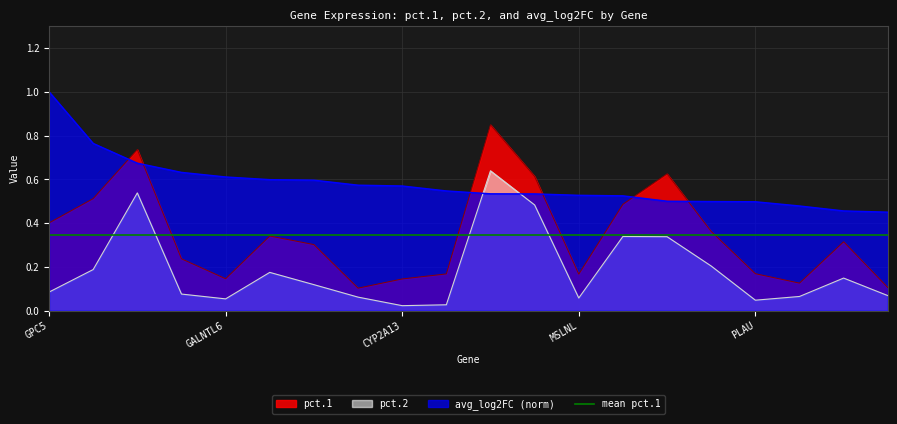

What is the difference between the highest and lowest values at PLG?

0.5